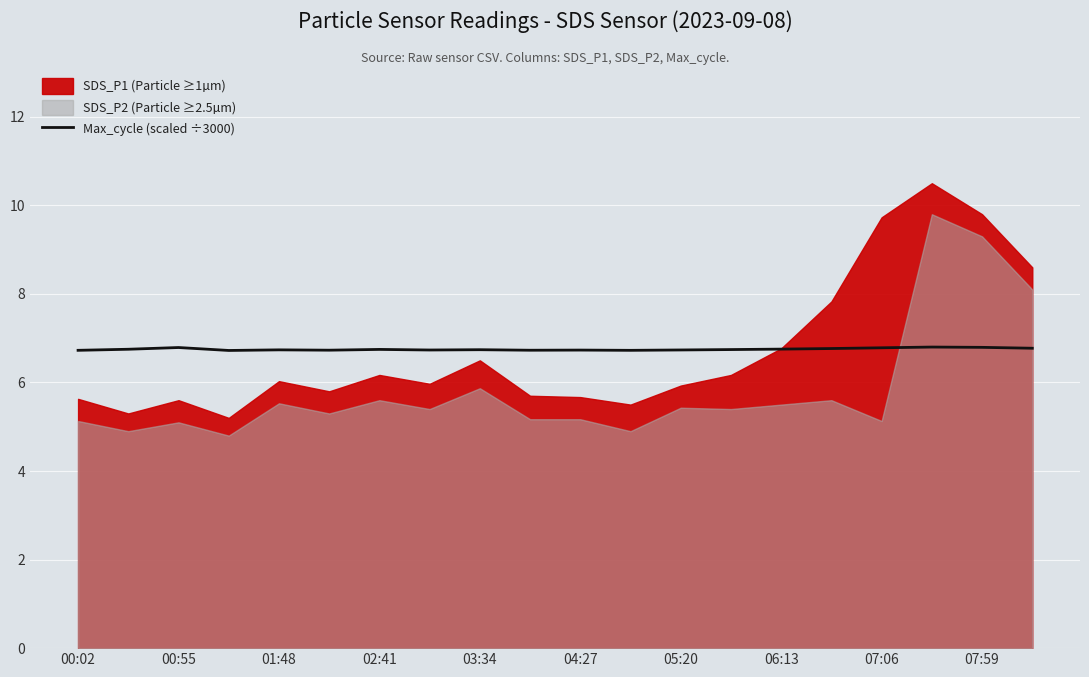

Reading right to left, what are all the values shown in this chart?

6.8	6.8	6.8	6.8	6.8	6.8	6.7	6.7	6.7	6.7	6.7	6.7	6.7	6.7	6.7	6.7	6.7	6.8	6.8	6.7